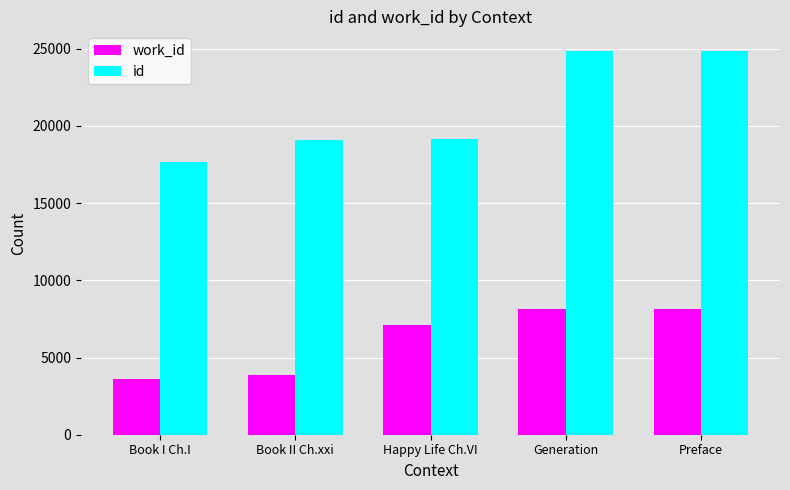

What are all the series names shown in the legend?

work_id, id